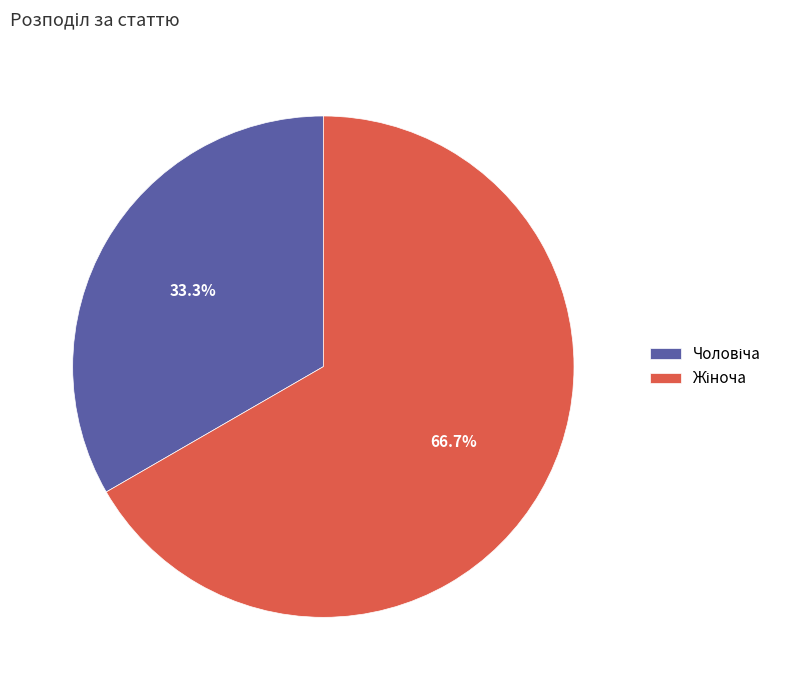

Does any single category account for the majority?

Yes